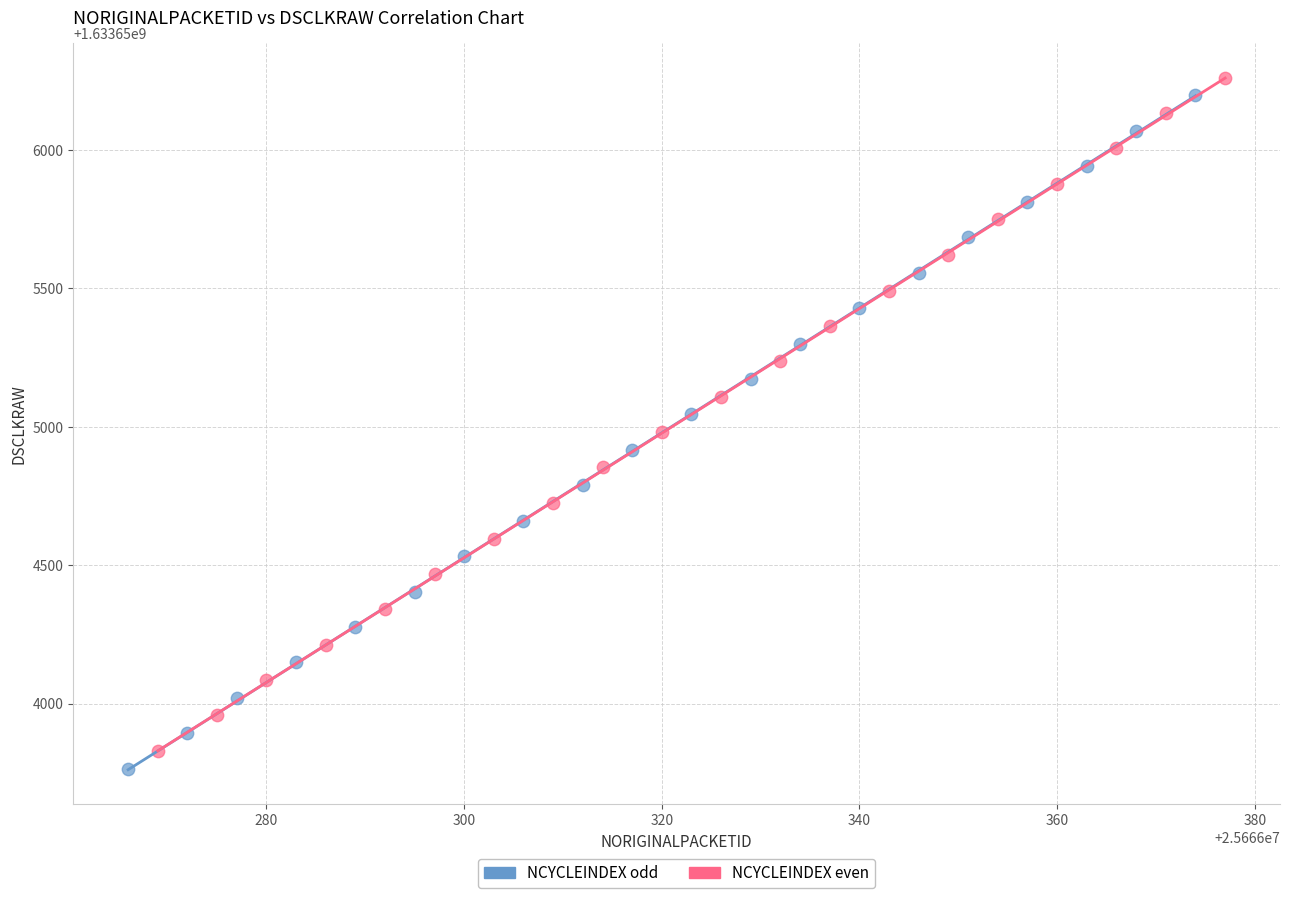

Which series reaches the maximum Y coordinate?

NCYCLEINDEX even